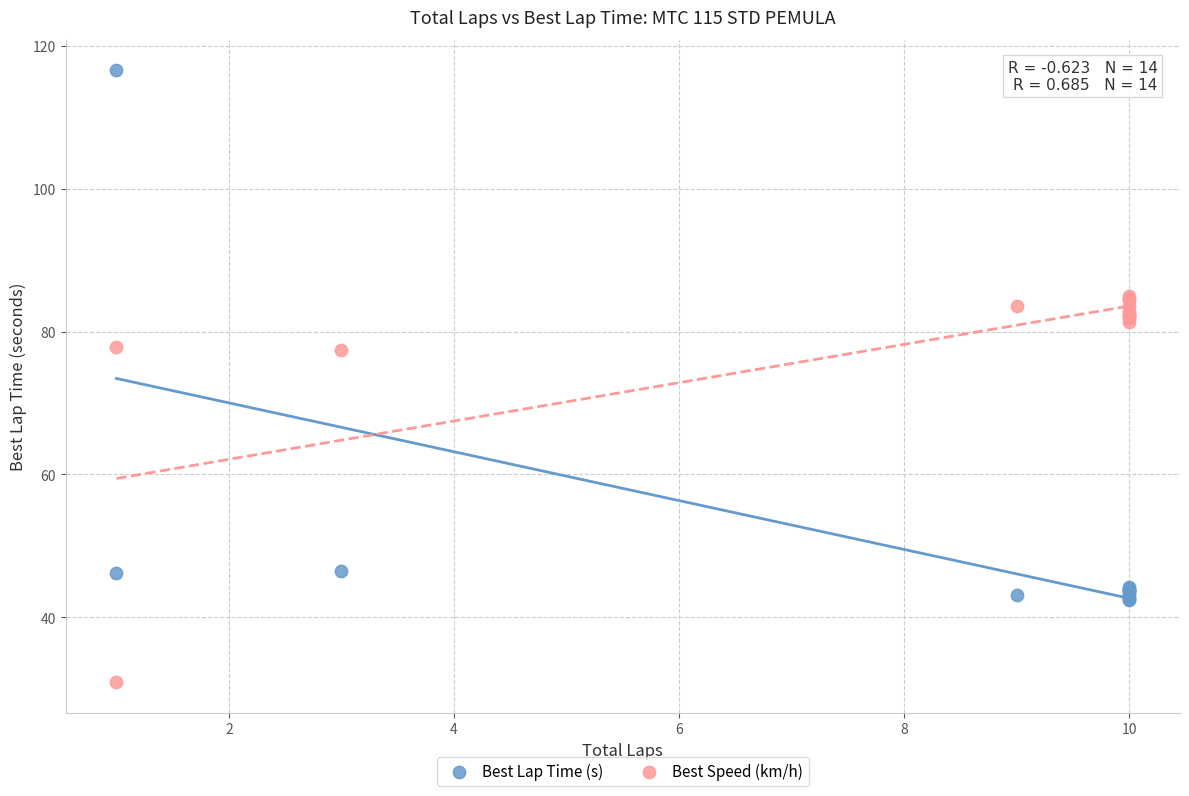

What are all the series names shown in the legend?

Best Lap Time (s), Best Speed (km/h)